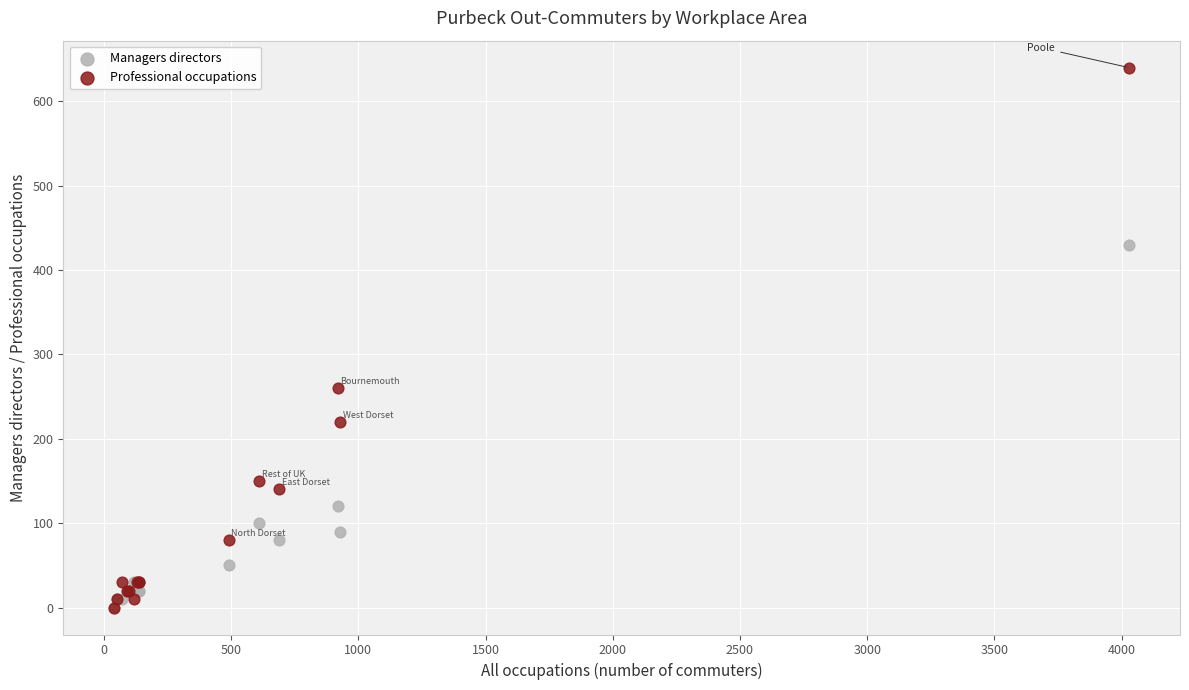

In the Professional occupations series, what Y value is closest to 320?

260